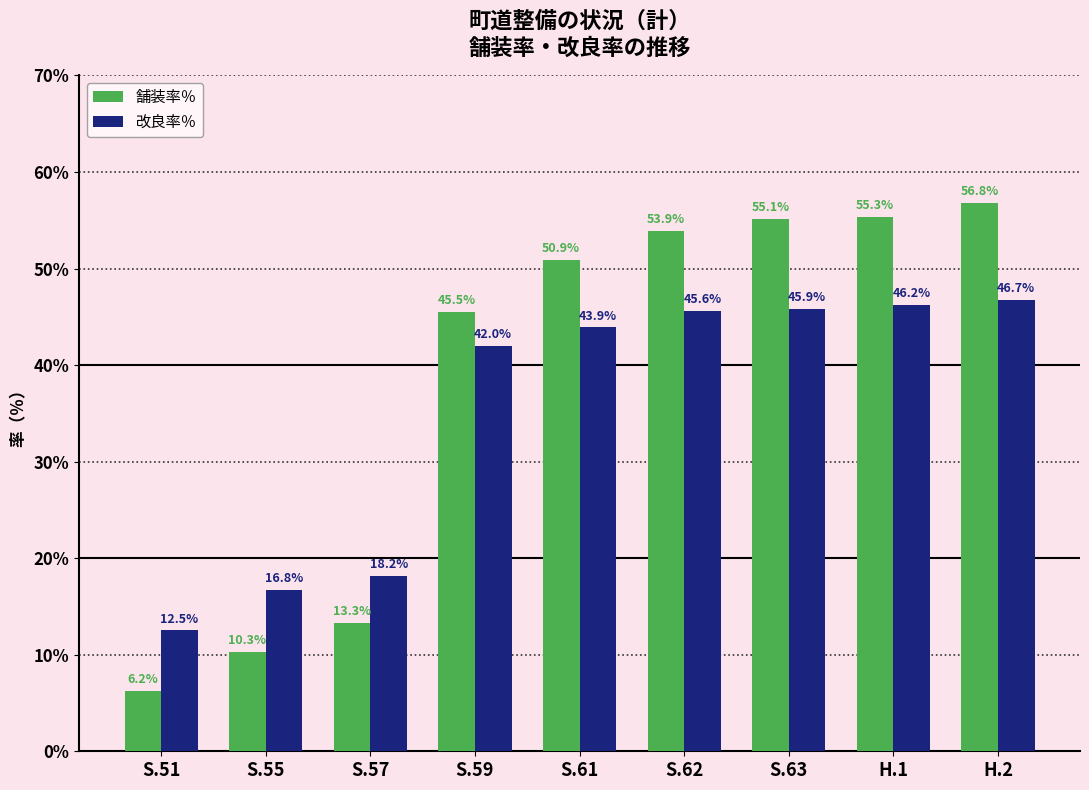

What is the difference between the second highest and minimum values in the 改良率％ series?

33.7